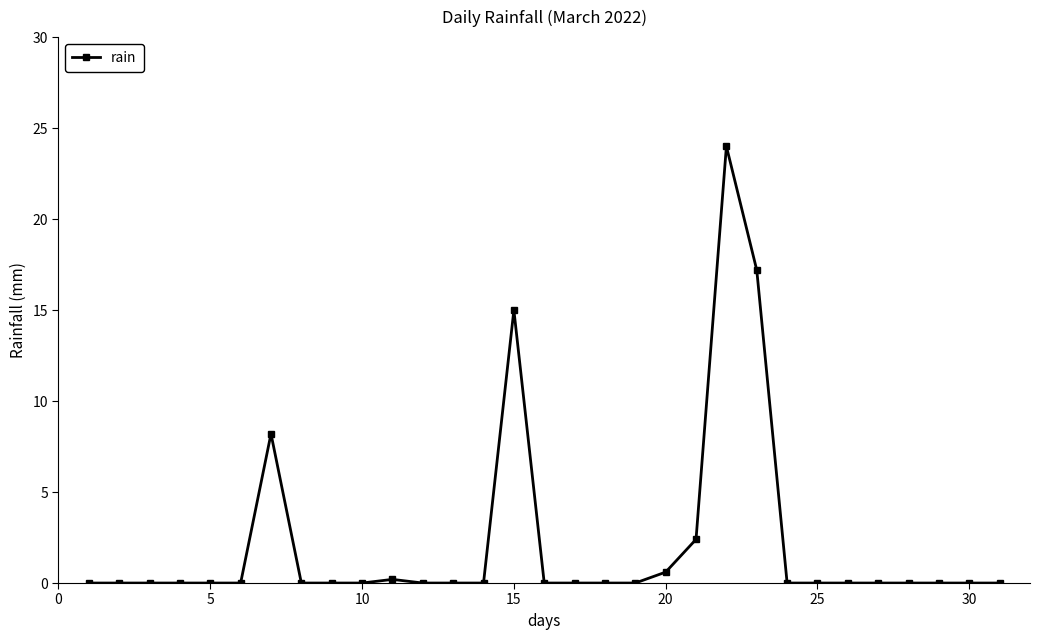

What is the value of the 22nd point from the left?

24.0